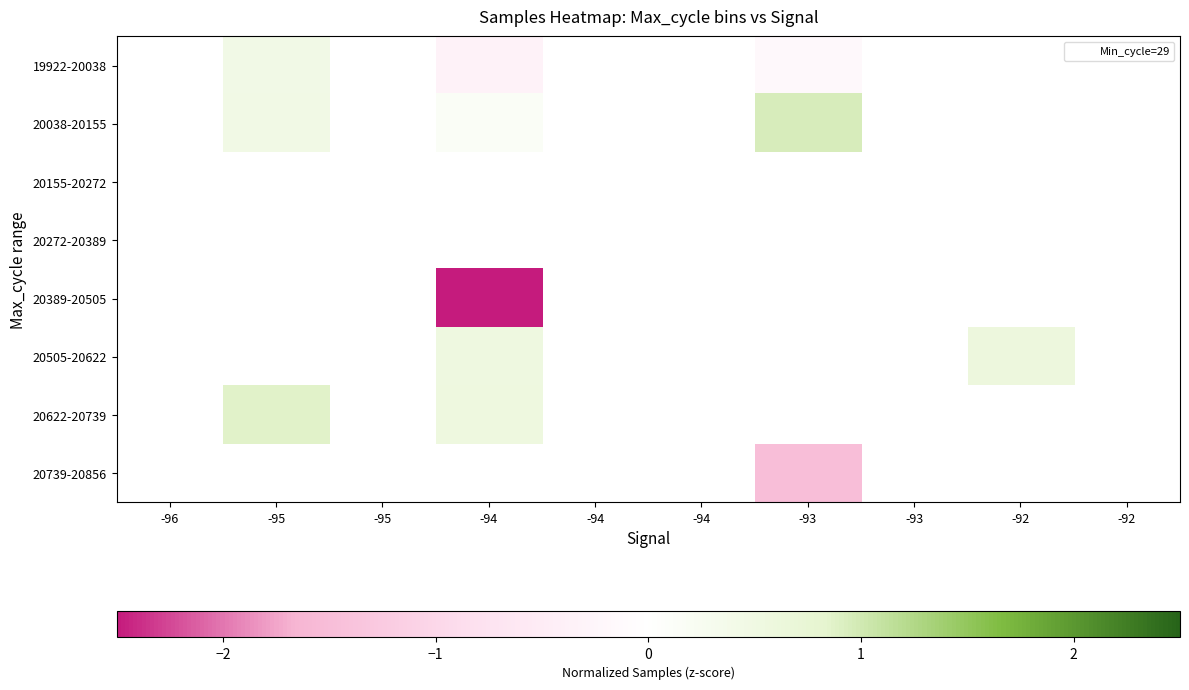

List the labels in order of 20155-20272 value, largest first.

-96, -95, -95, -94, -94, -94, -93, -93, -92, -92